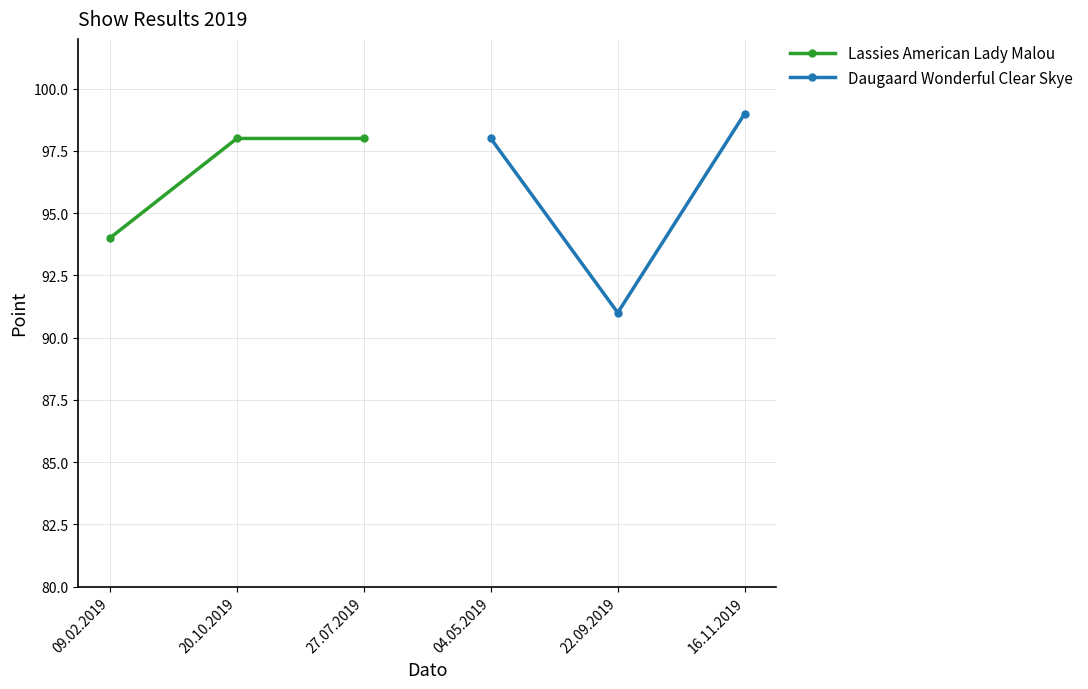

Rank the categories by Daugaard Wonderful Clear Skye value from highest to lowest.

16.11.2019, 04.05.2019, 22.09.2019